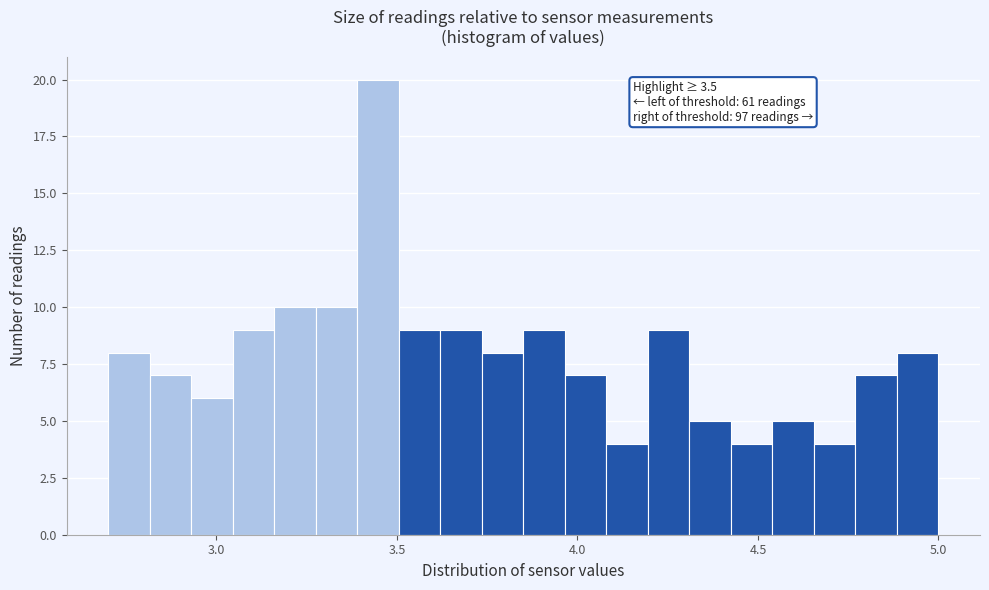

Read against the x-axis, roughly where is the centre of the tallest bar?

3.45